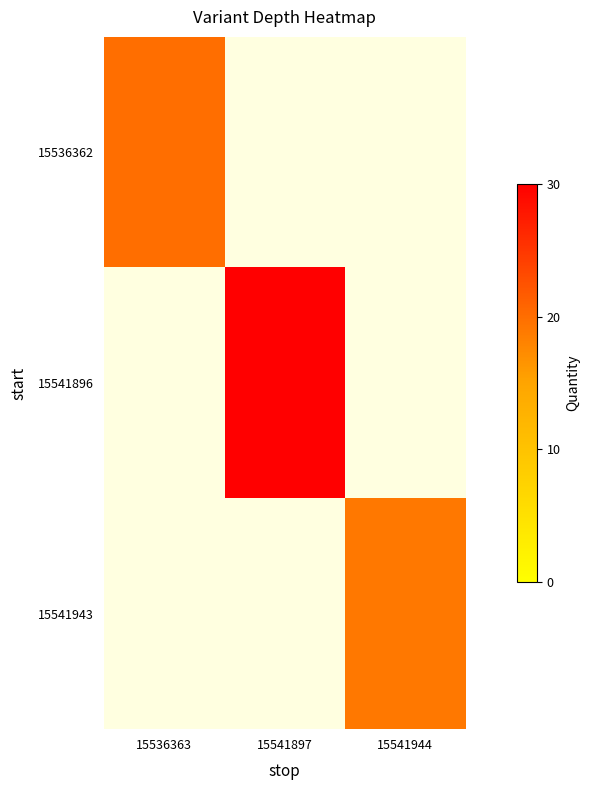

Rank the series by their average value, from lowest to highest.

15536362, 15541896, 15541943